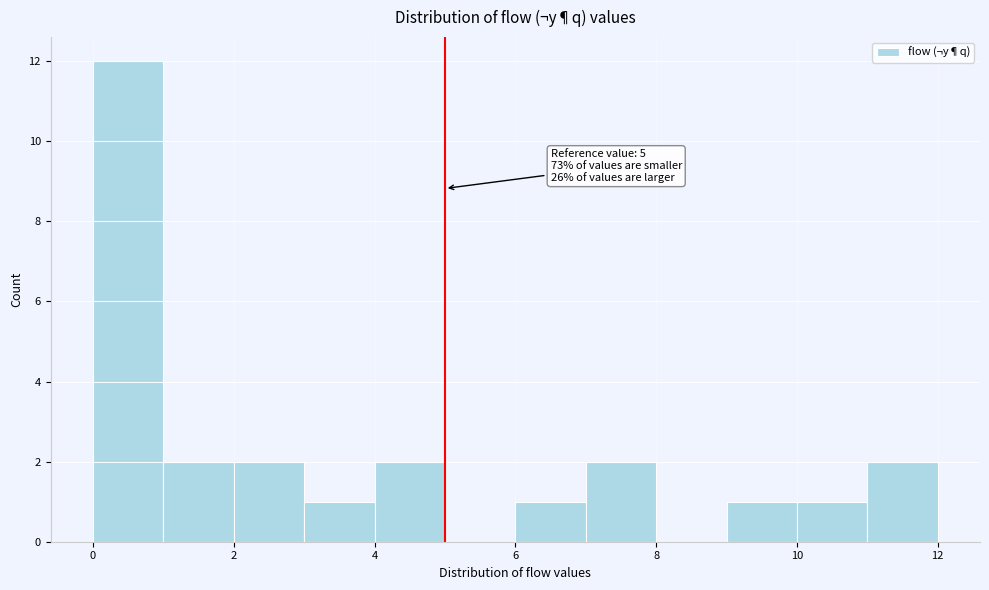

Which range on the x-axis has the tallest bar?

0 to 1